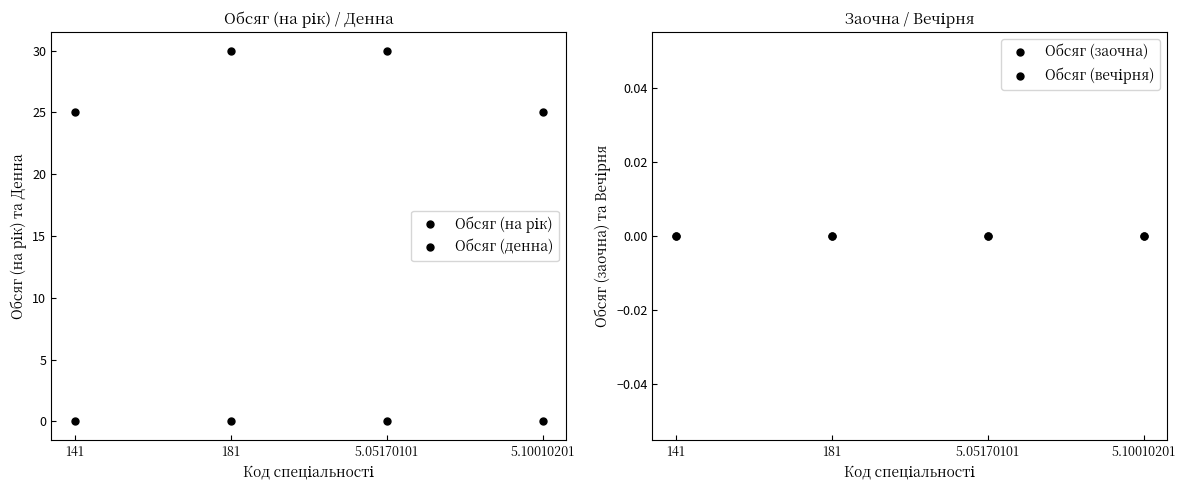

What are all the series names shown in the legend?

Обсяг (на рік), Обсяг (денна), Обсяг (заочна), Обсяг (вечірня)